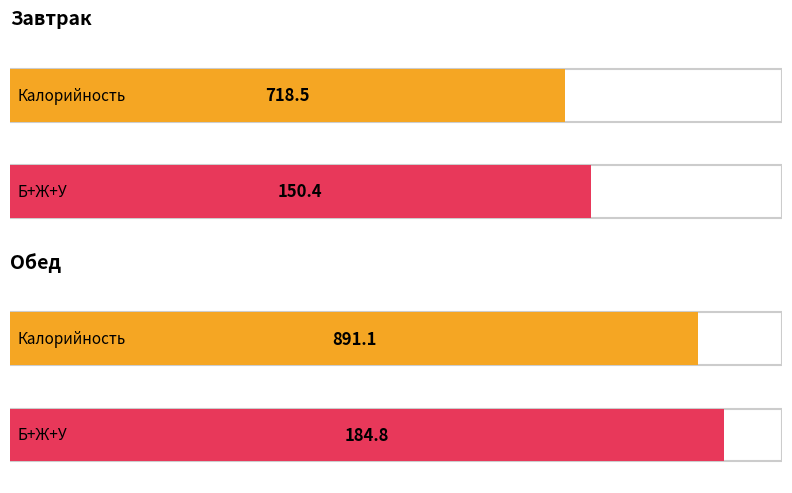

Rank the categories by Жиры value from highest to lowest.

Обед, Завтрак